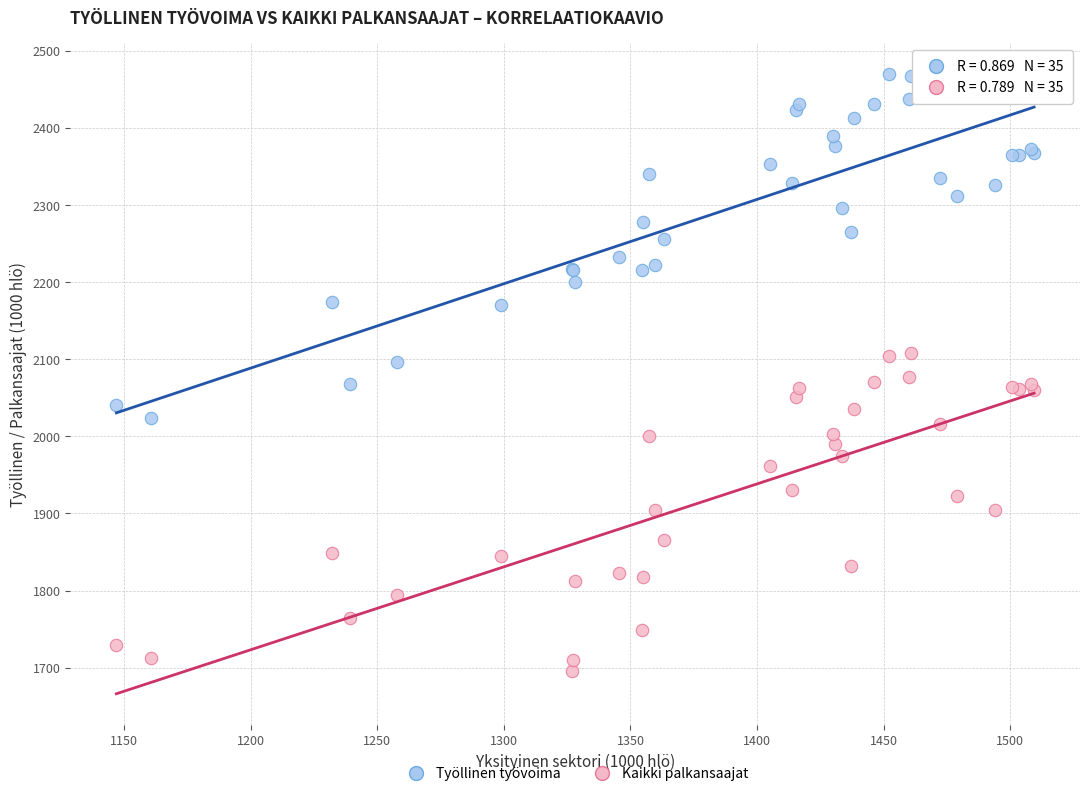

Which series reaches the maximum Y coordinate?

Työllinen työvoima